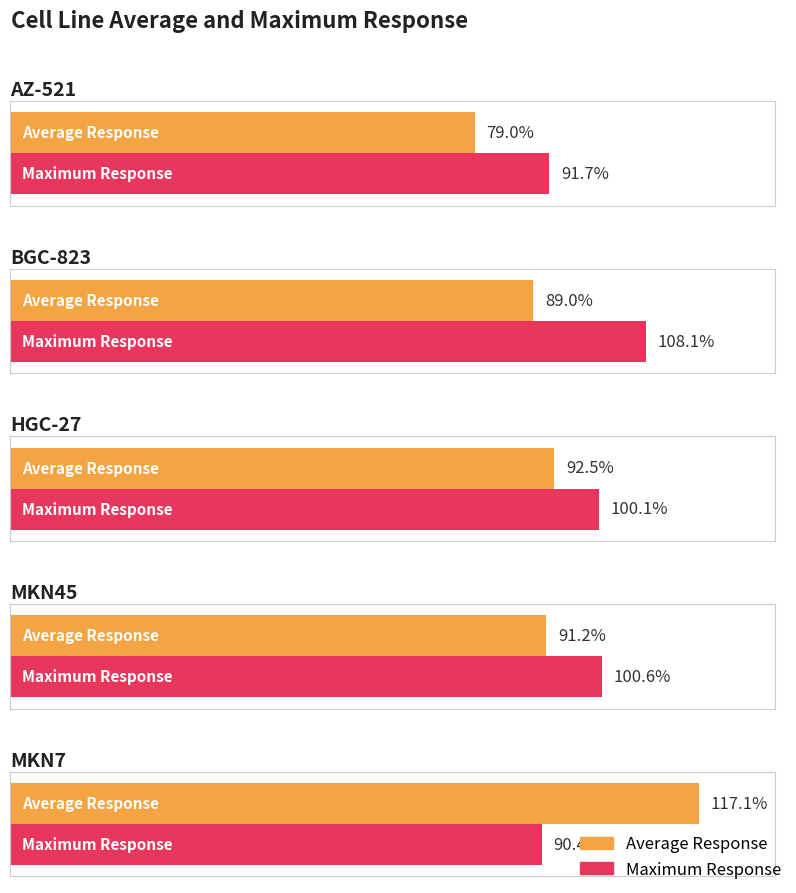

Which series has the largest range (max minus min)?

Average Response